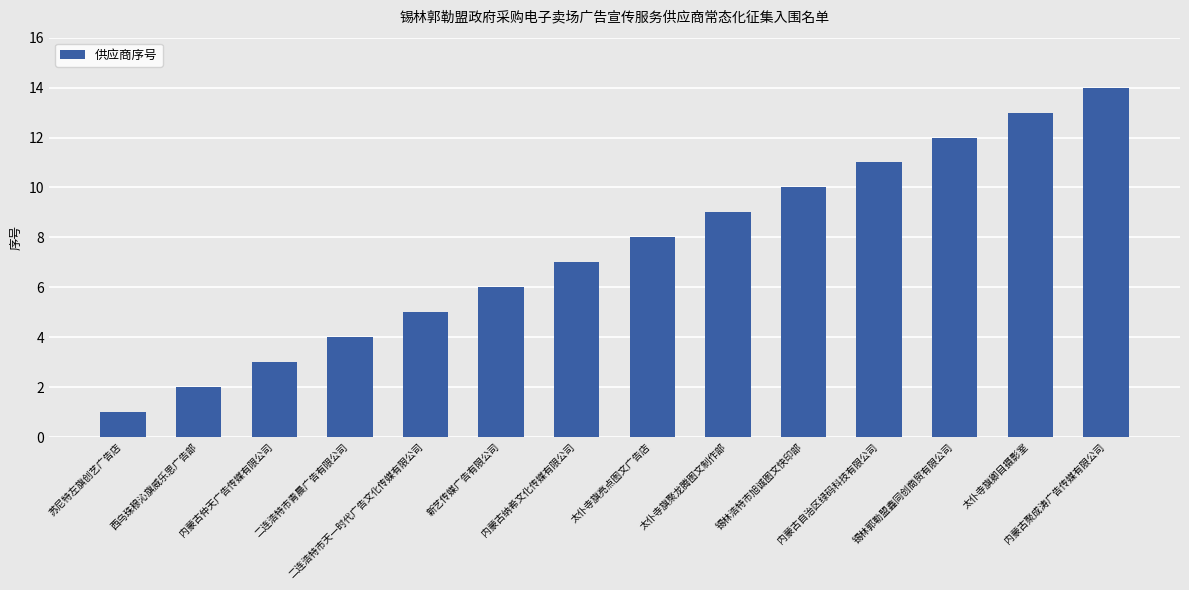

What is the sum of the values at 内蒙古自治区绿码科技有限公司 and 太仆寺旗聚龙腾图文制作部?

20